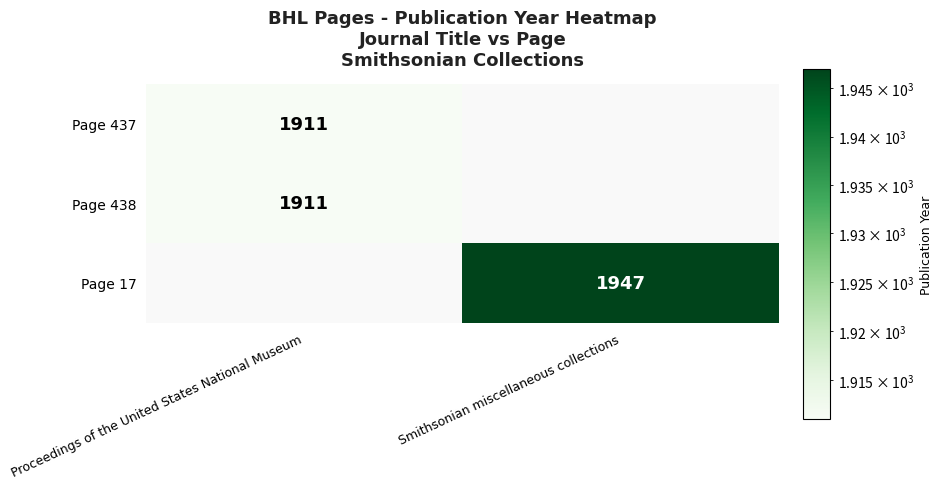

True or false: Page 17 has a value of 617 at Smithsonian miscellaneous collections.

False